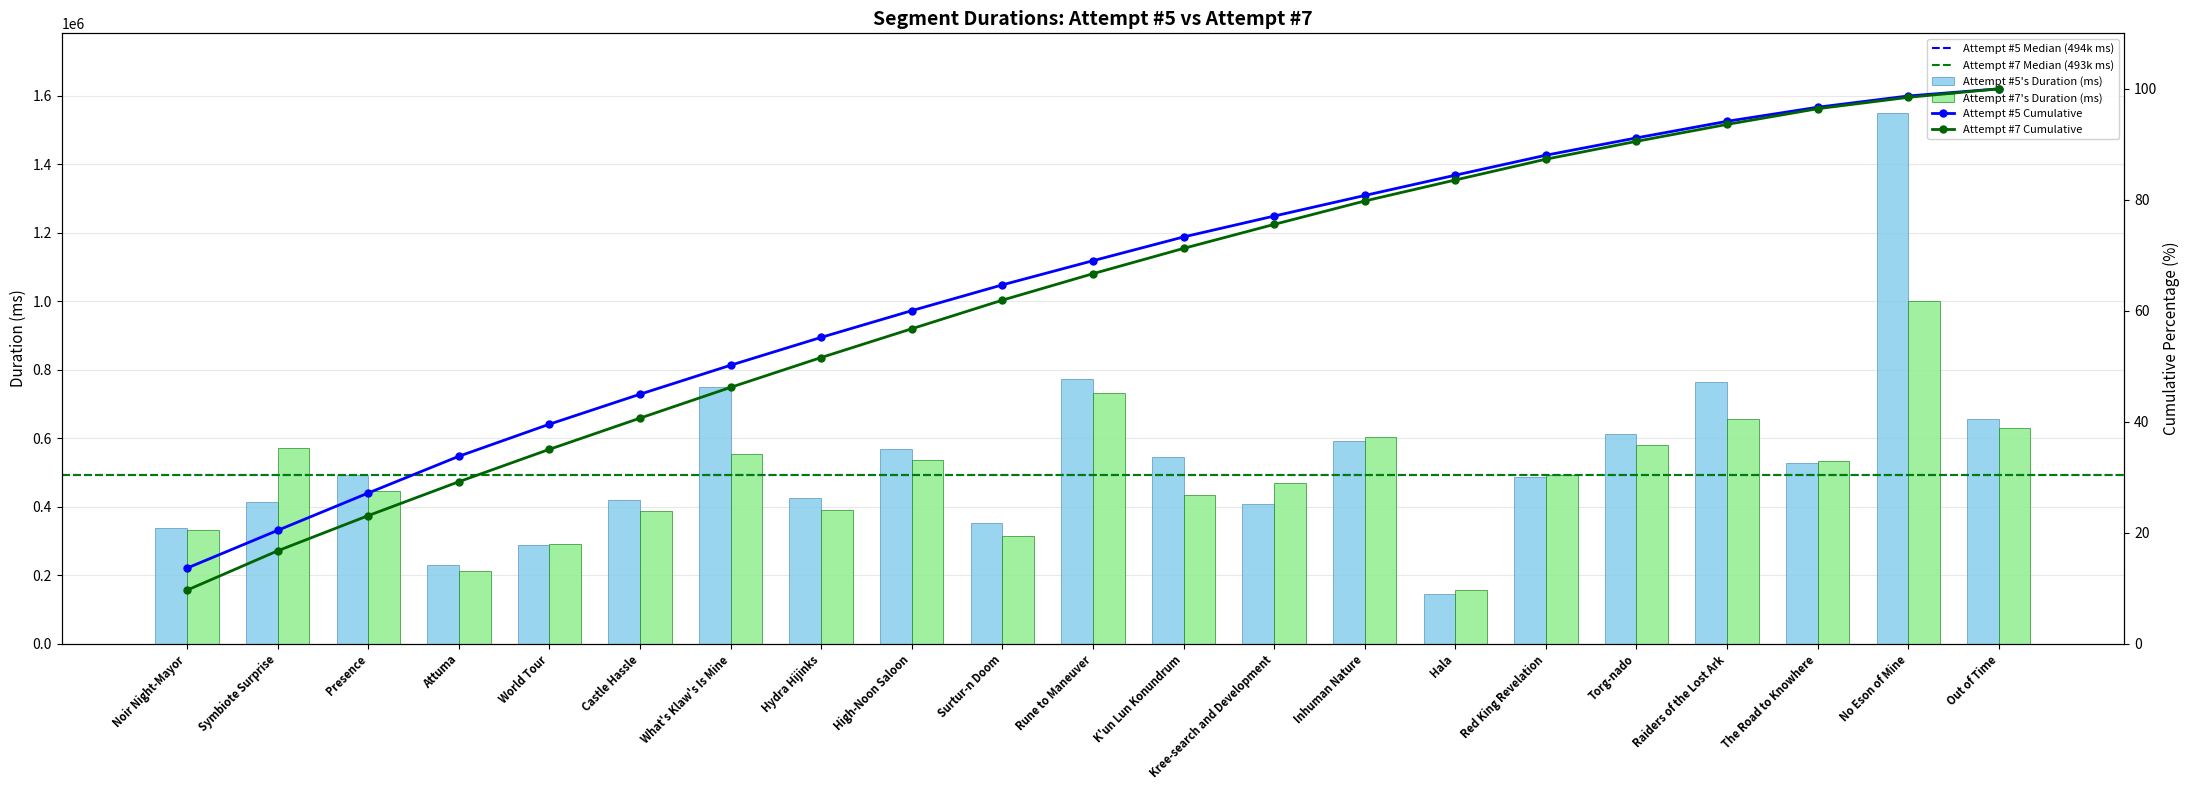

At which category is the sum across all series the highest?

No Eson of Mine